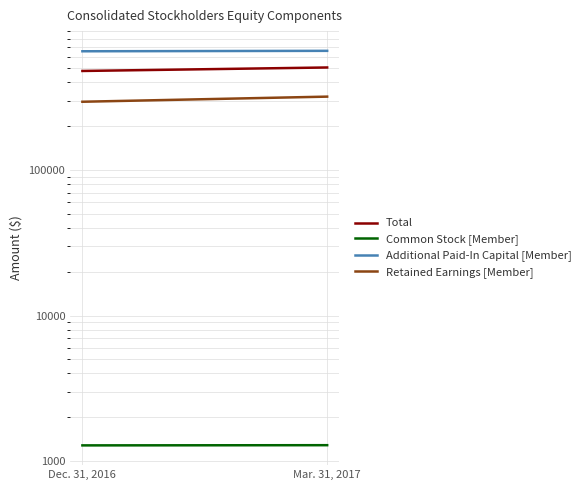

What position from the left is Mar. 31, 2017?

2